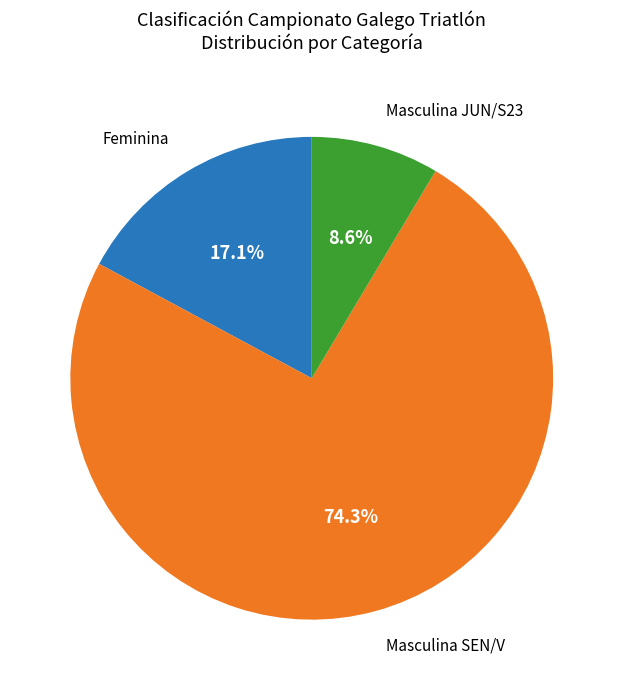

To the nearest percent, what is the difference between the largest and smallest slice percentages?

66%